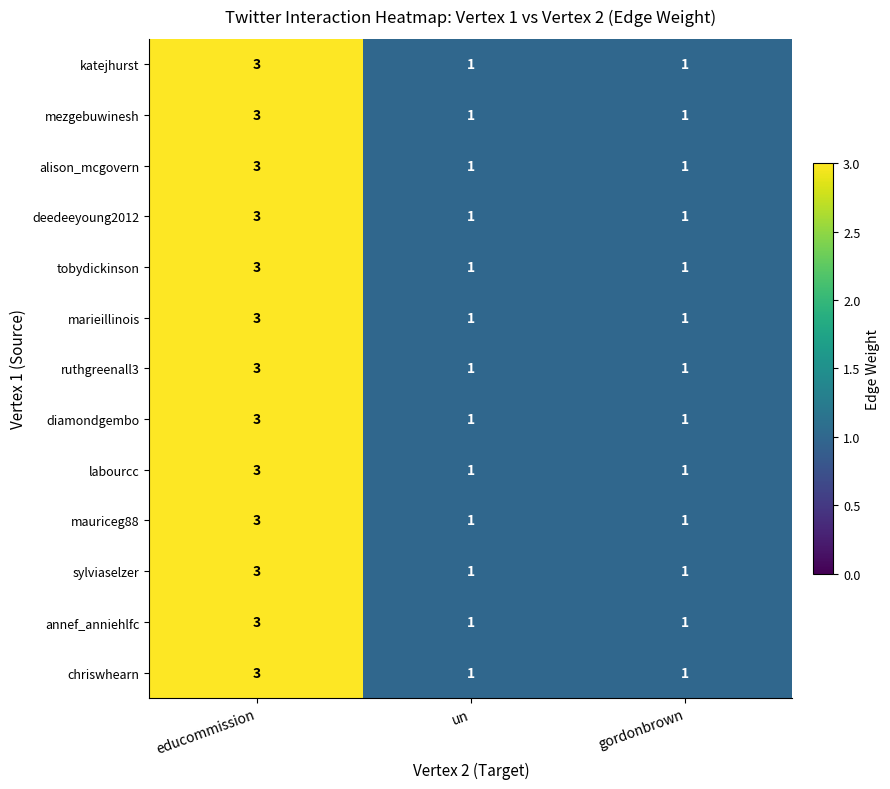

Count the sylviaselzer values in the range 1 to 3.

3